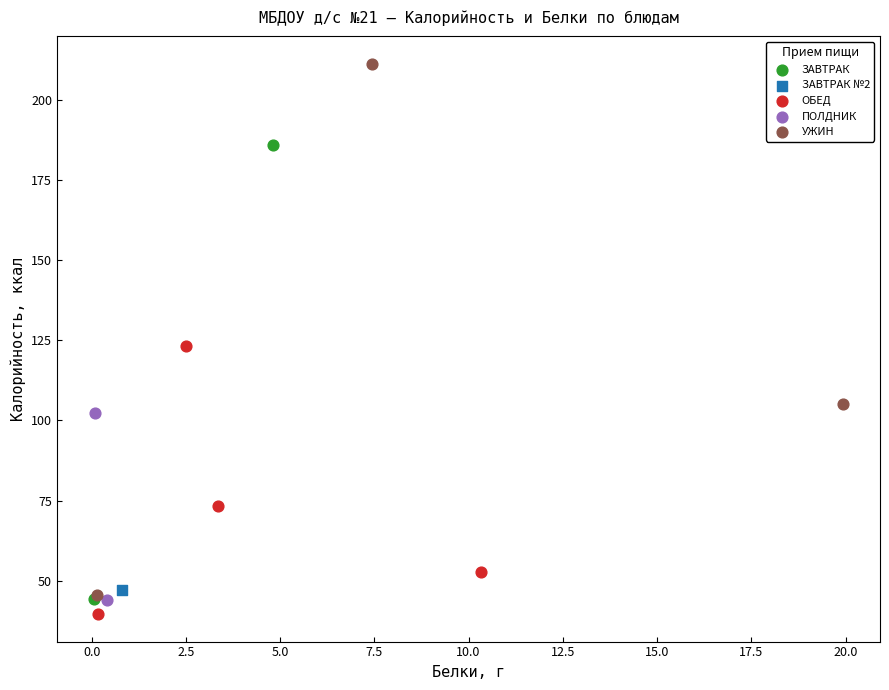

What are all the series names shown in the legend?

ЗАВТРАК, ЗАВТРАК №2, ОБЕД, ПОЛДНИК, УЖИН